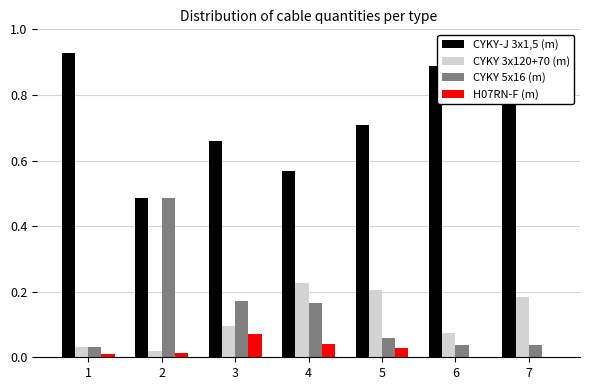

What is the sum of all CYKY 5x16 (m) values?

1.0